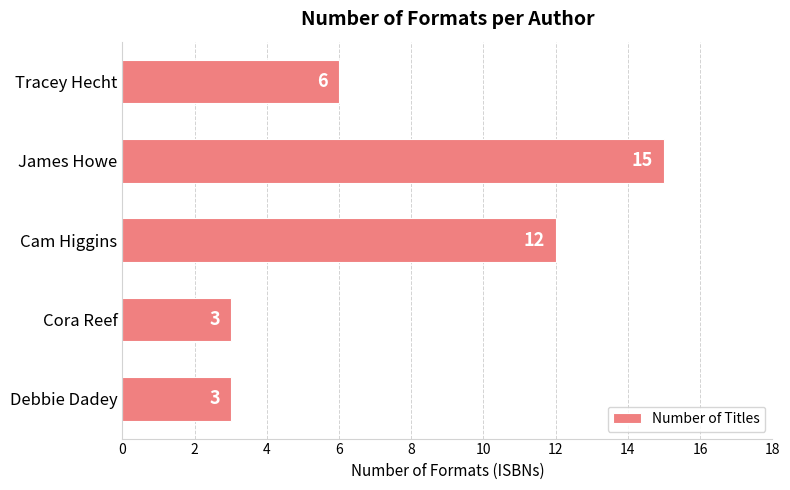

At which category does the chart reach its peak across all series?

James Howe